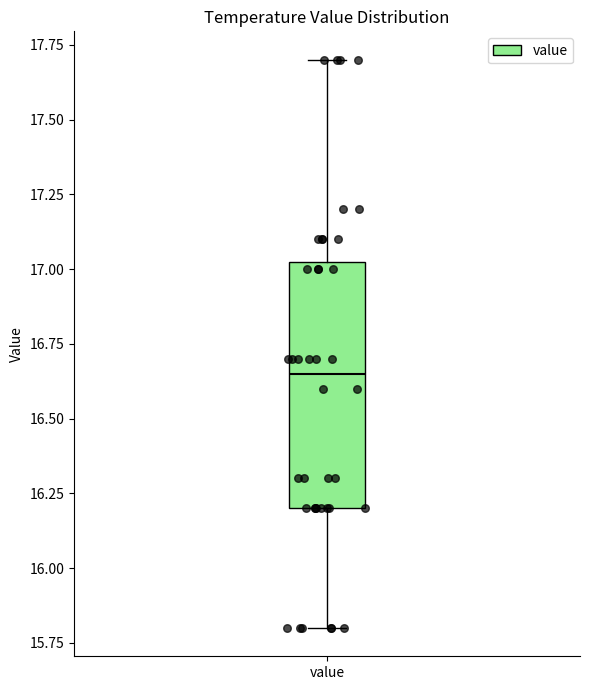

Where does the lower whisker of the box for value end on the y-axis? The values are not printed on the chart, so give them approximately, as read against the axis.

15.80